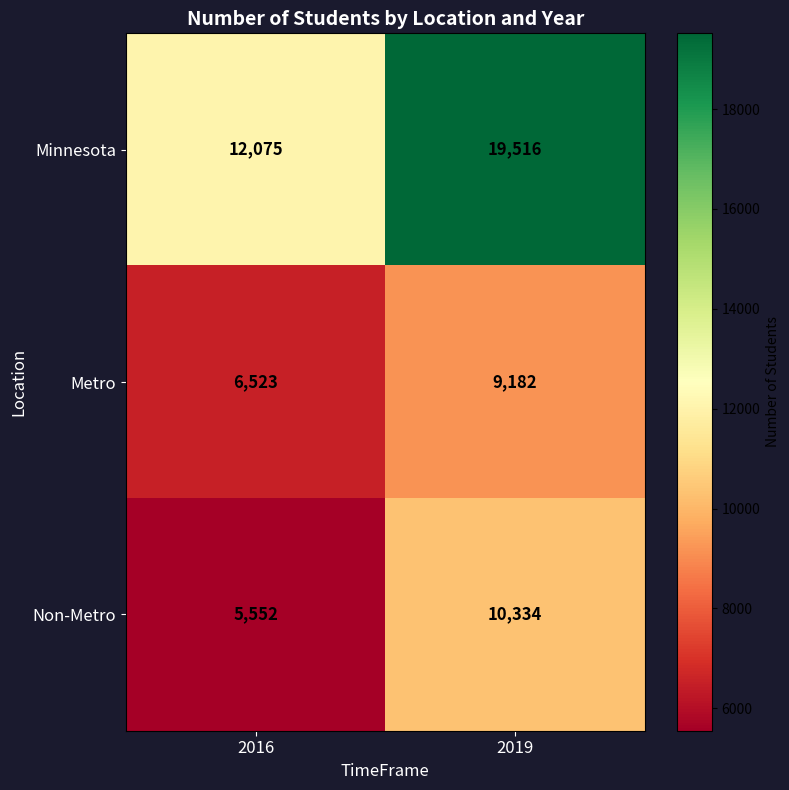

The Minnesota series shows 19516 at 2019. True or false?

True